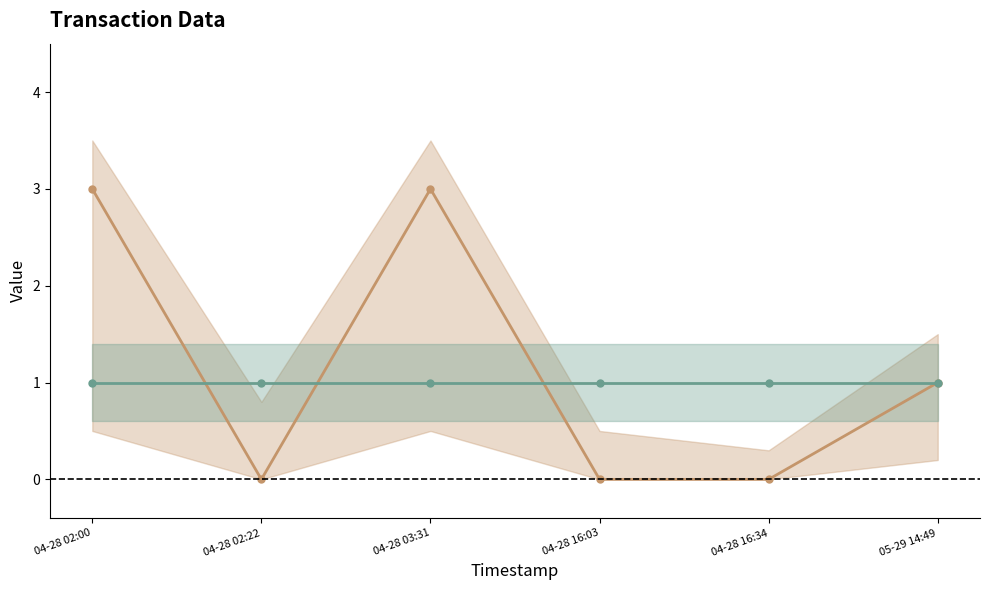

How many interior local peaks does the Amount series have?

1